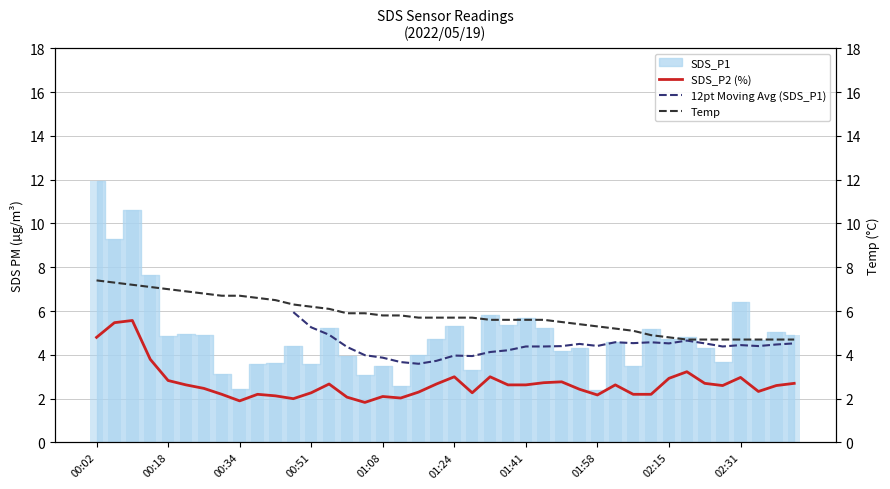

What is the minimum value for SDS_P1?

2.4